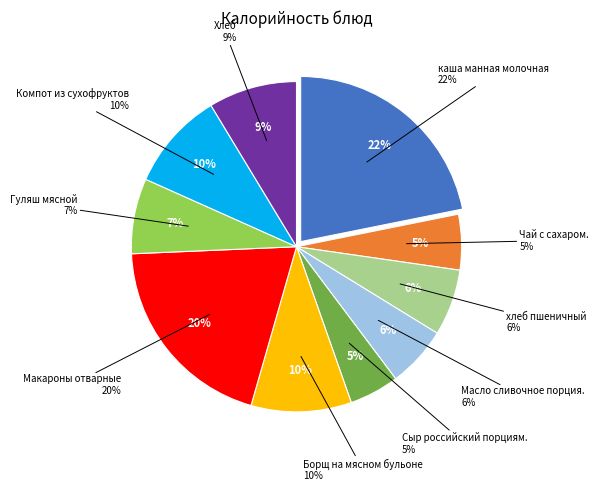

How many segments does this pie chart have?

10